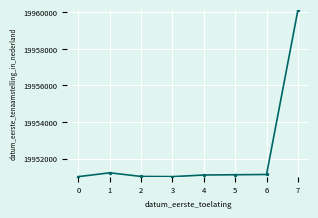

Where is the first local maximum?

1